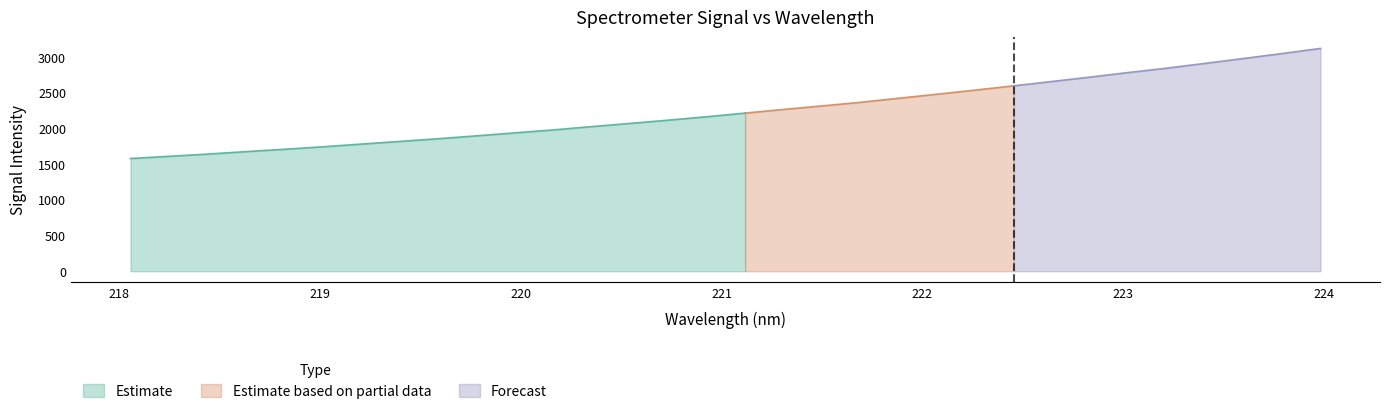

Reading right to left, list all the values displayed in this chart.

Estimate: 3120.1	3048.5	2979.6	2911.3	2844.4	2782.8	2719.3	2657.0	2596.3	2536.4	2478.3	2422.4	2364.8	2314.5	2265.5	2214.1	2163.3	2115.5	2069.7	2024.9	1978.8	1937.3	1895.7	1855.3	1817.6	1780.3	1742.3	1707.7	1674.8	1640.1	1608.9	1578.3
labels: 224.0	223.8	223.6	223.4	223.2	223.0	222.8	222.6	222.5	222.3	222.1	221.9	221.7	221.5	221.3	221.1	220.9	220.7	220.5	220.4	220.2	220.0	219.8	219.6	219.4	219.2	219.0	218.8	218.6	218.4	218.3	218.1